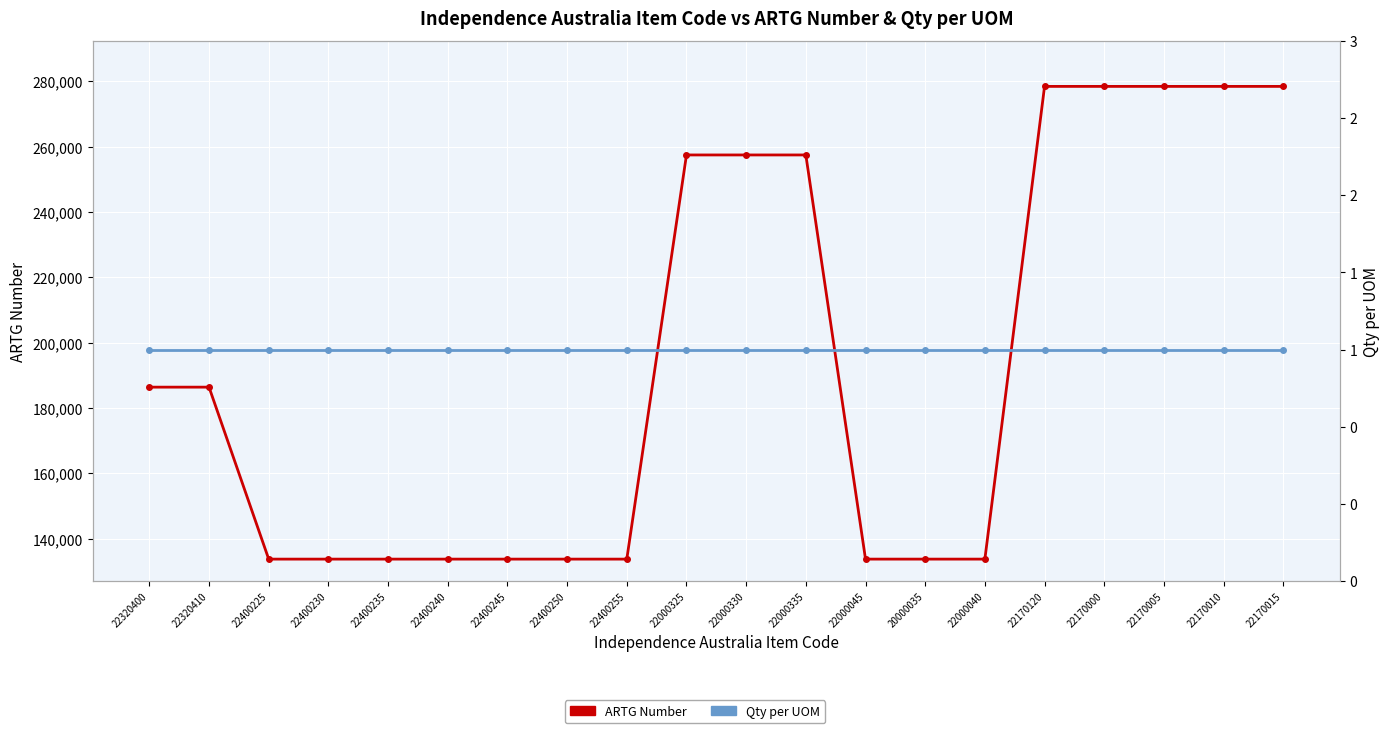

How many series are shown in this chart?

2